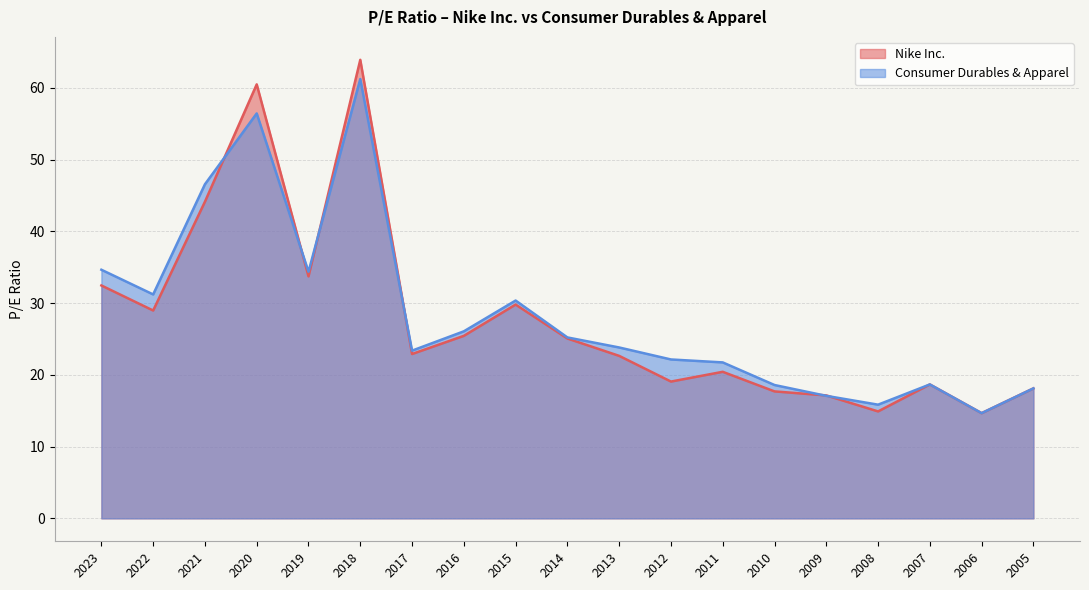

Between 2015 and 2014, which is larger?

2015